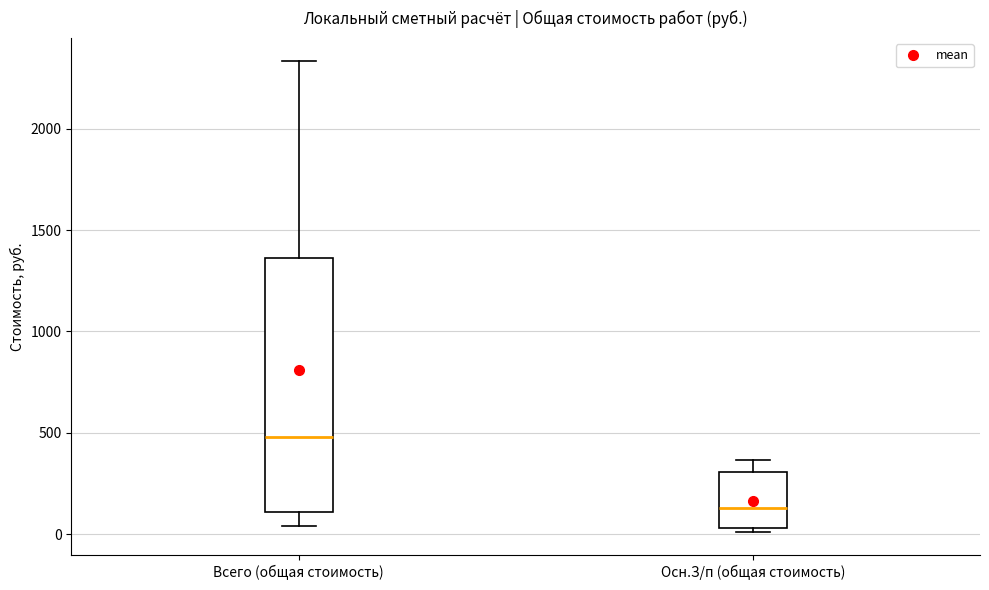

Reading left to right, read every box against the y-axis: the position of its median line, the range the box covers, and the ends of its whiskers. The values are not printed on the chart, so give them approximately, as read against the axis.

Всего (общая стоимость): median 500, box 100 to 1350, whiskers 50 to 2350
Осн.З/п (общая стоимость): median 150, box 50 to 300, whiskers 0 to 350